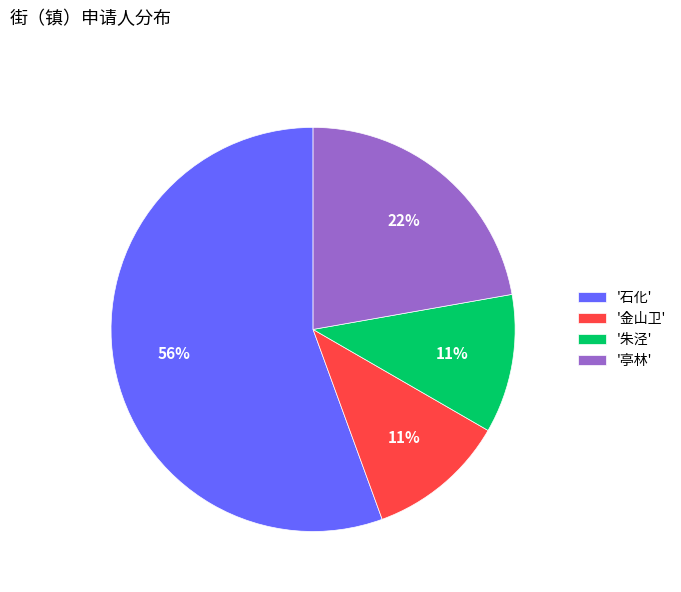

To the nearest percent, what is the combined percentage of '亭林' and '金山卫'?

33%